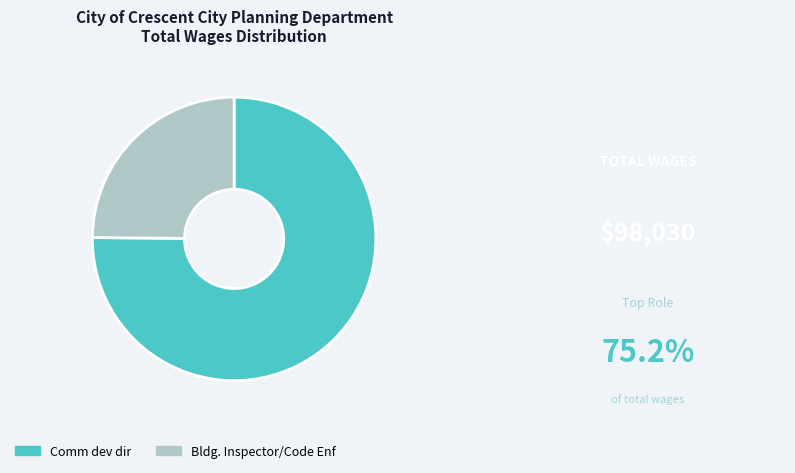

Count the number of slices in the pie.

2